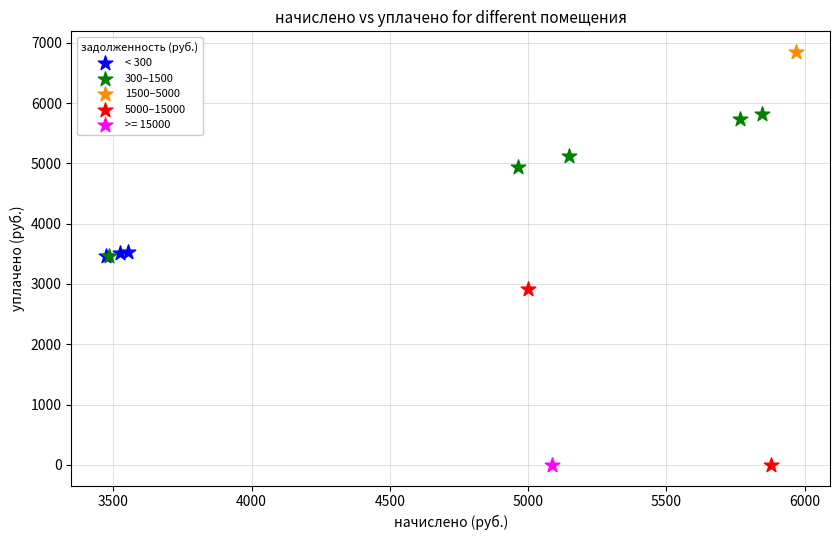

What are all the series names shown in the legend?

< 300, 300–1500, 1500–5000, 5000–15000, >= 15000